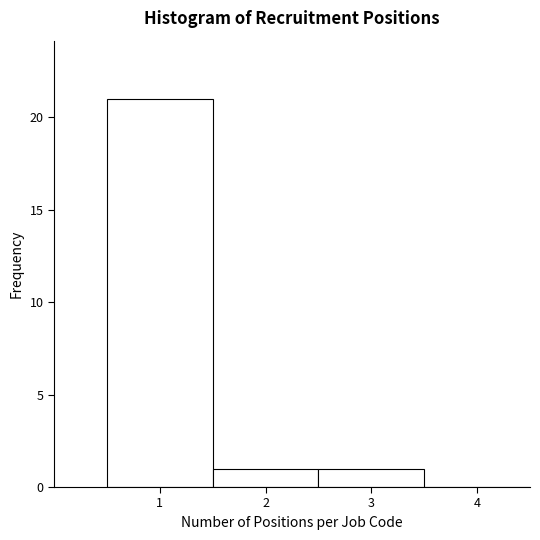

Reading left to right, list every bar in this chart as the range it spans on the x-axis followed by its height. The values are not printed on the chart, so give them approximately, as read against the axis.

0.5 to 1.5: 21
1.5 to 2.5: 1
2.5 to 3.5: 1
3.5 to 4.5: 0